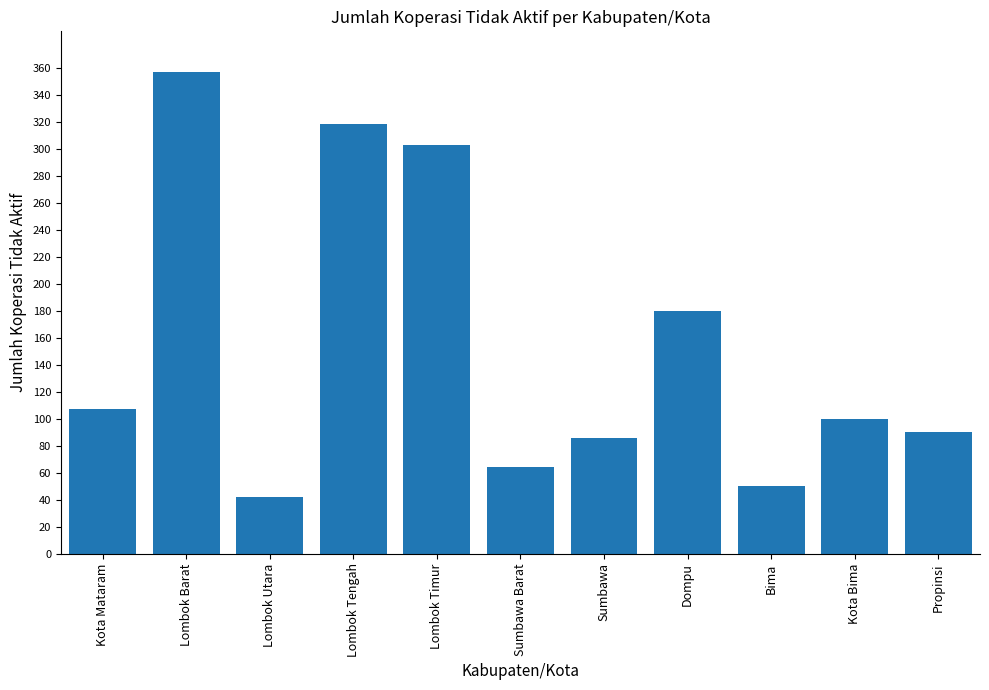

What is the value of the 2nd bar from the left?

357